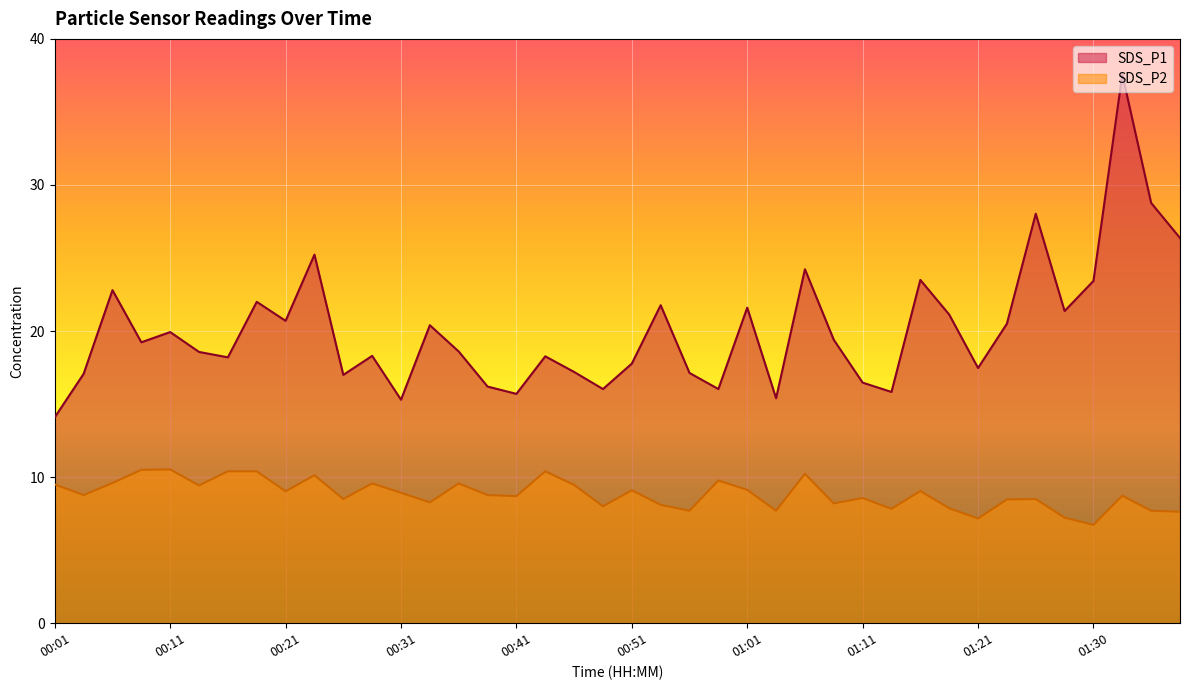

What is the value of the SDS_P1 point at the 17th from the left?

15.7